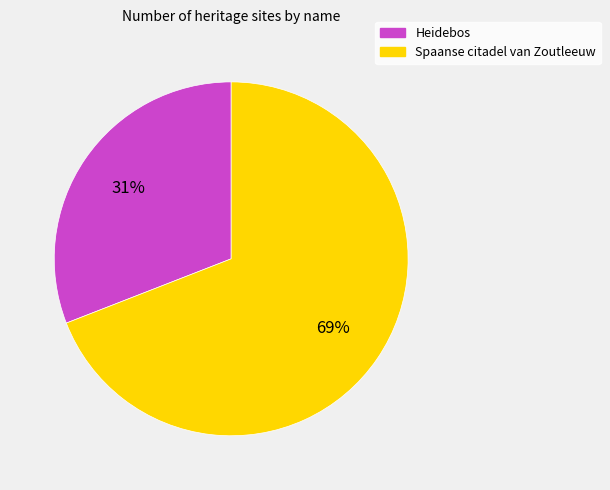

Does Heidebos represent more than half of the total?

No